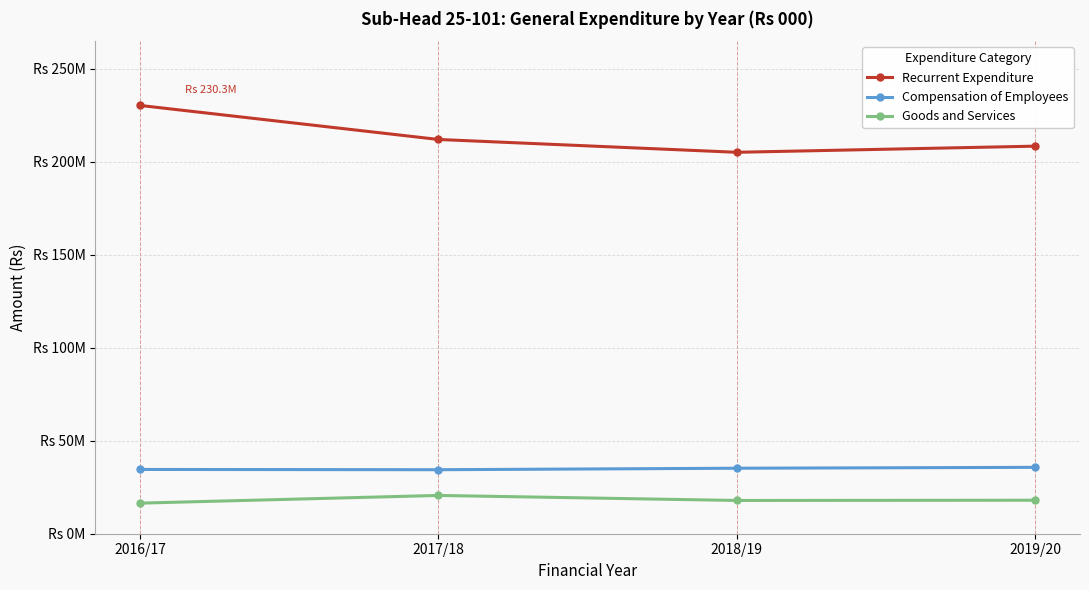

The value of Compensation of Employees at 2016/17 is 34560000. True or false?

True